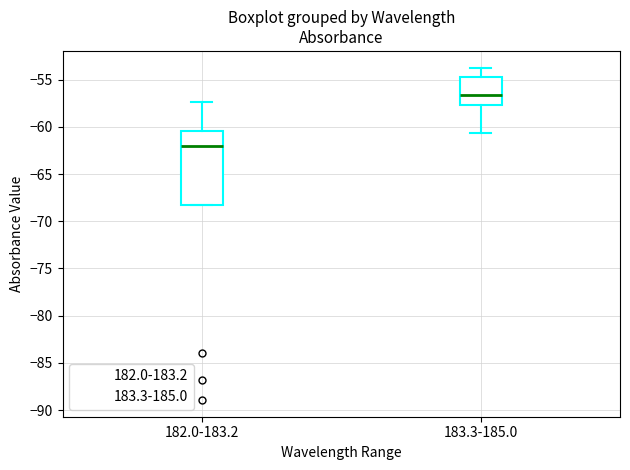

Reading left to right, read every box against the y-axis: the position of its median line, the range the box covers, and the ends of its whiskers. The values are not printed on the chart, so give them approximately, as read against the axis.

182.0-183.2: median -62.0, box -68.5 to -60.5, whiskers -68.5 to -57.5
183.3-185.0: median -56.5, box -57.5 to -55.0, whiskers -60.5 to -53.5